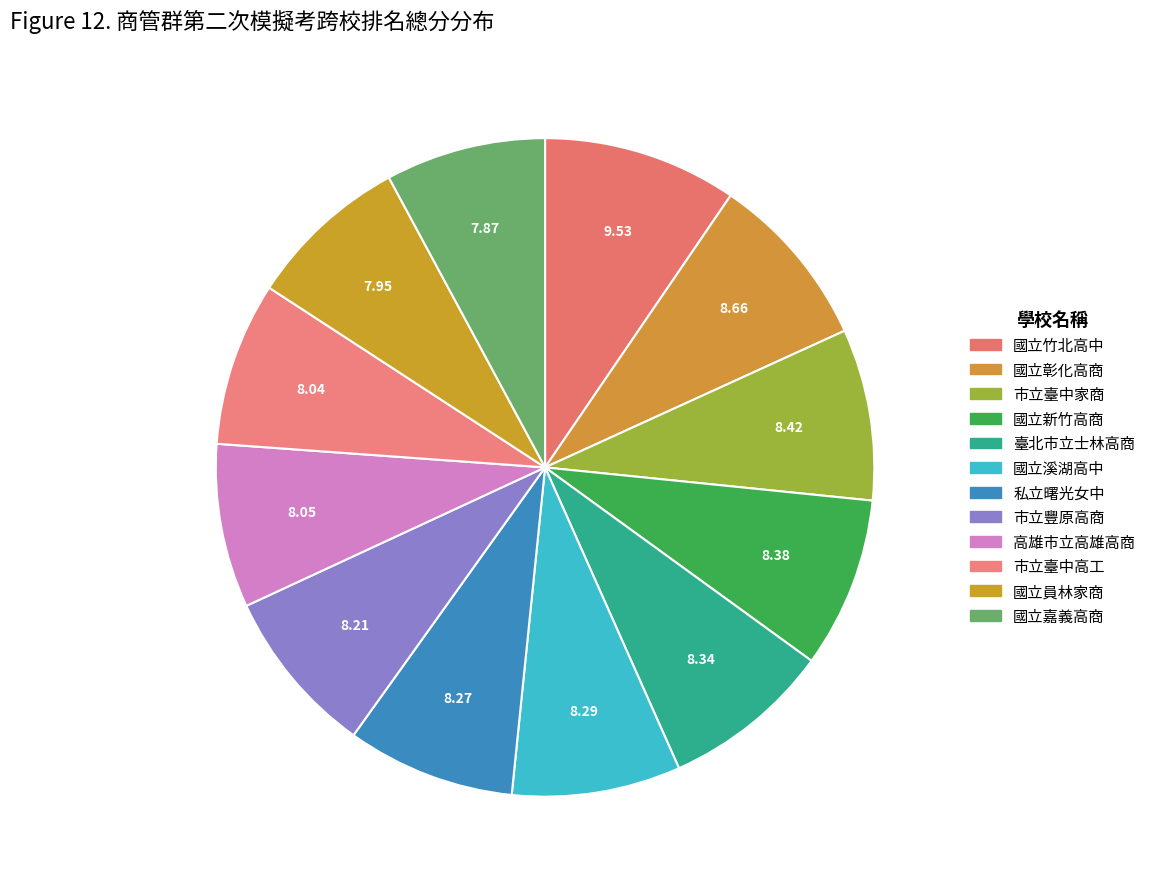

Which slice is the smallest?

國立嘉義高商